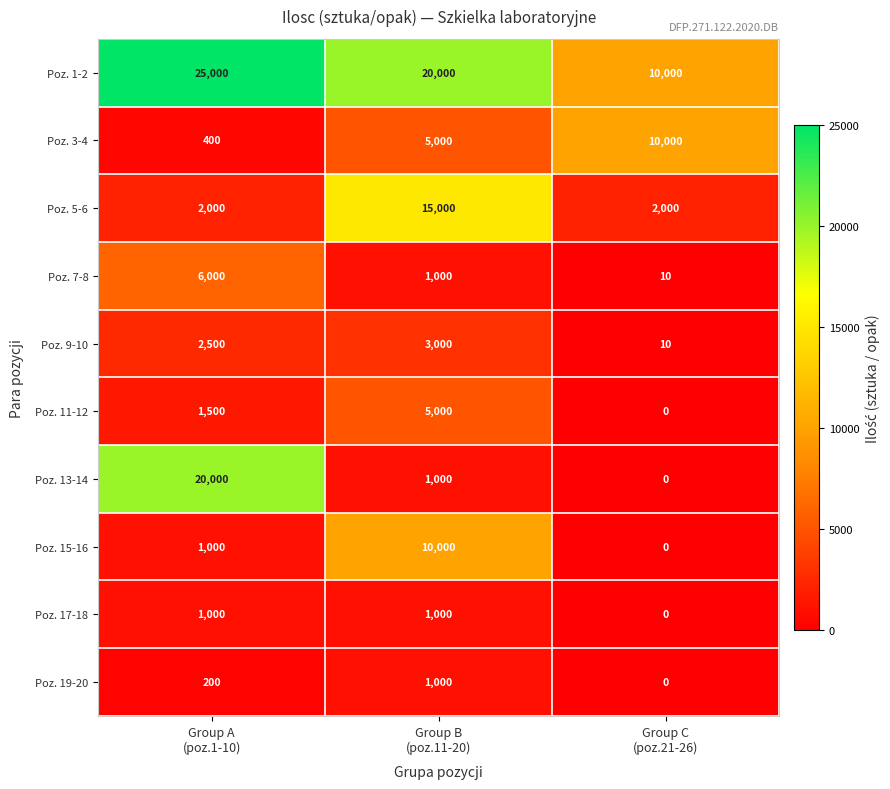

Which series has the largest range (max minus min)?

Poz. 13-14